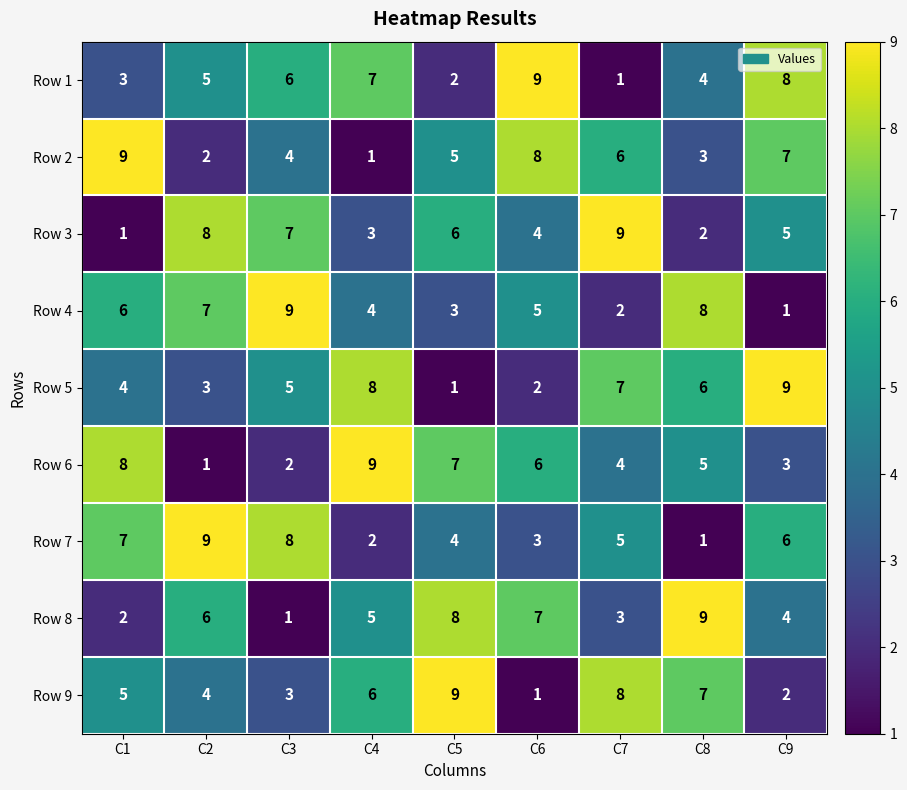

Count the number of data series in this chart.

9